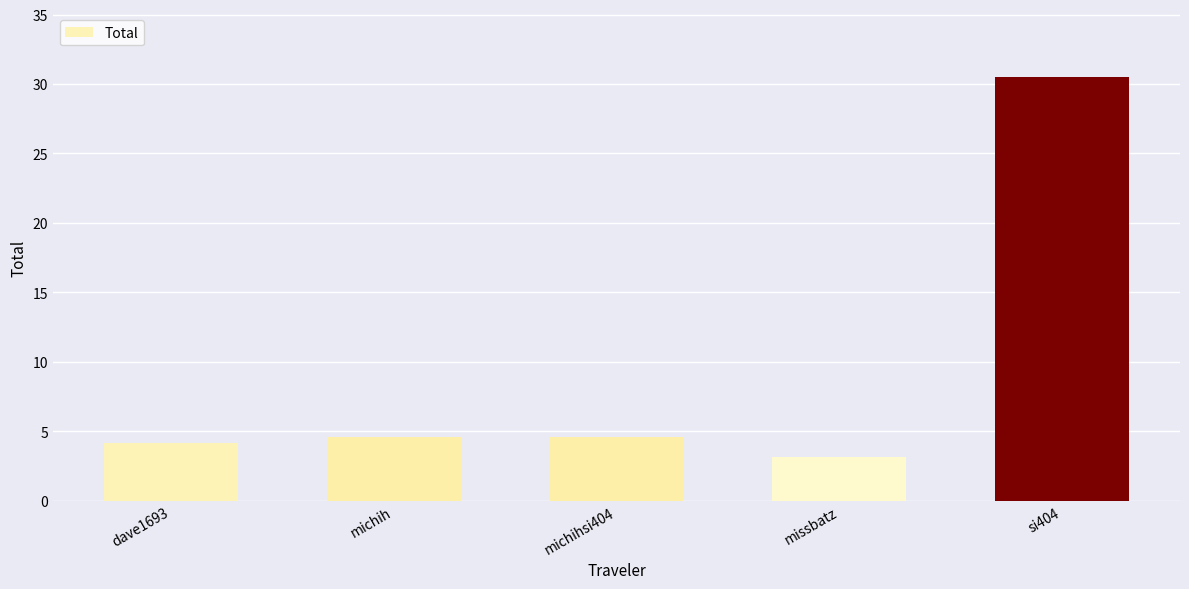

What is the change in value from michih to missbatz?

-1.4